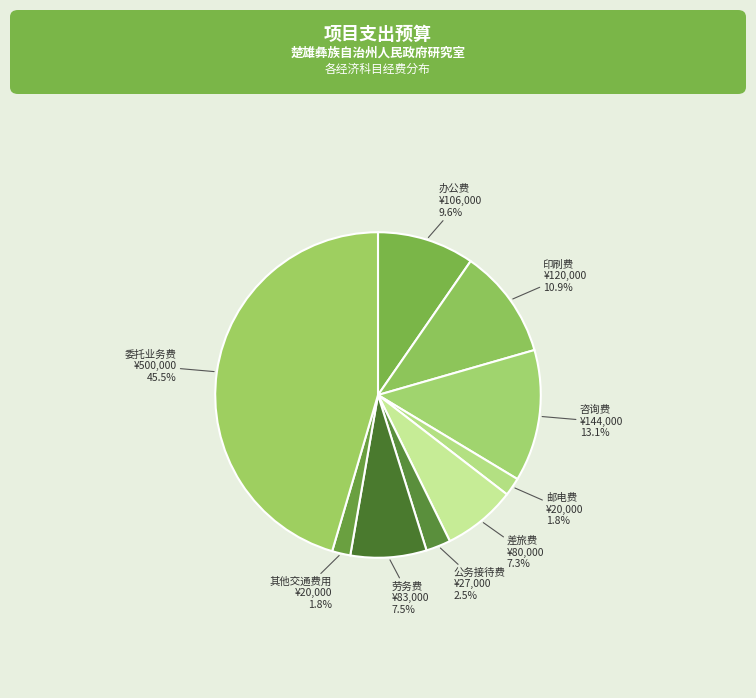

How many segments does this pie chart have?

9